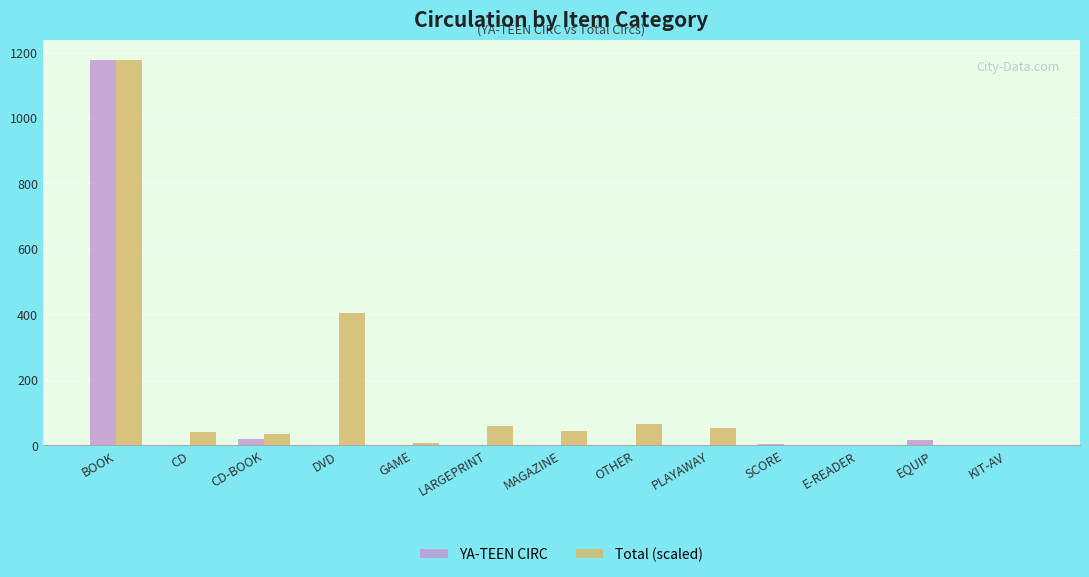

How many data points in YA-TEEN CIRC are above 0?

6